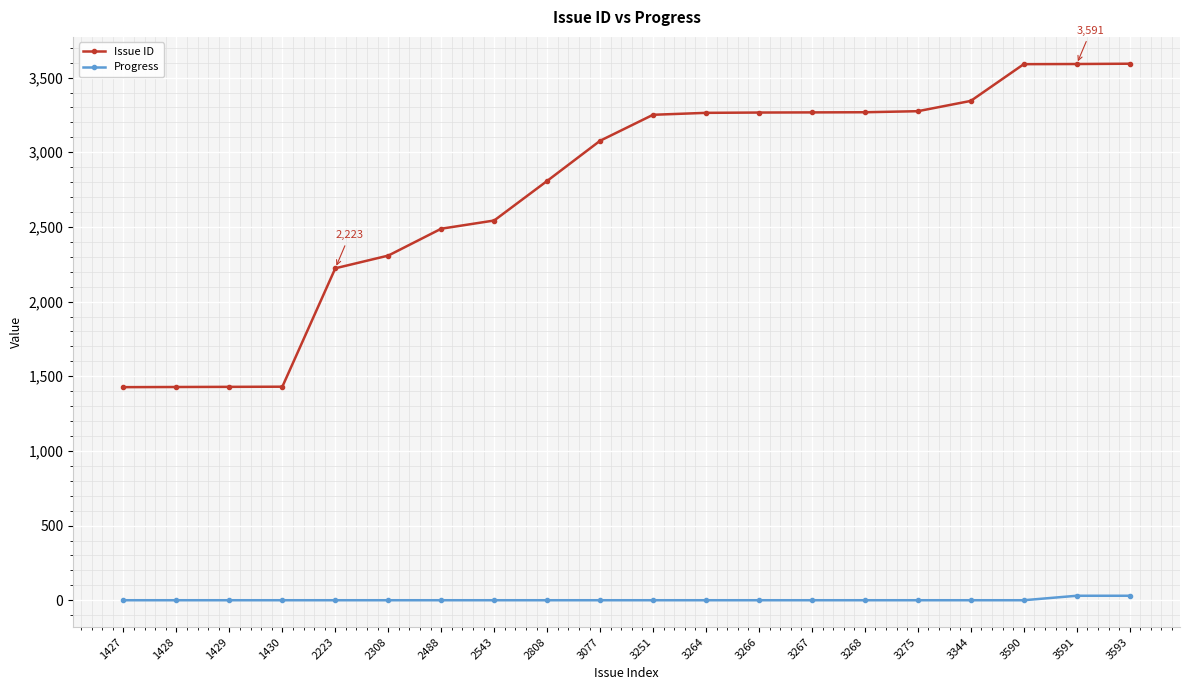

Which series has the widest spread of values?

Issue ID